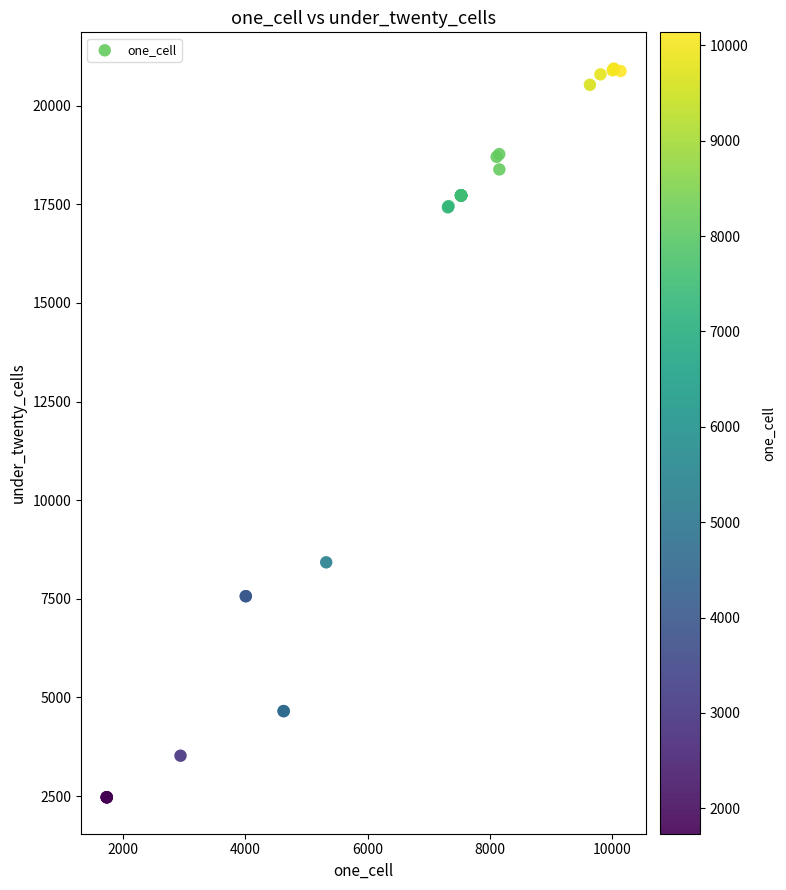

What Y value in the scatter plot is closest to 11701?

8425